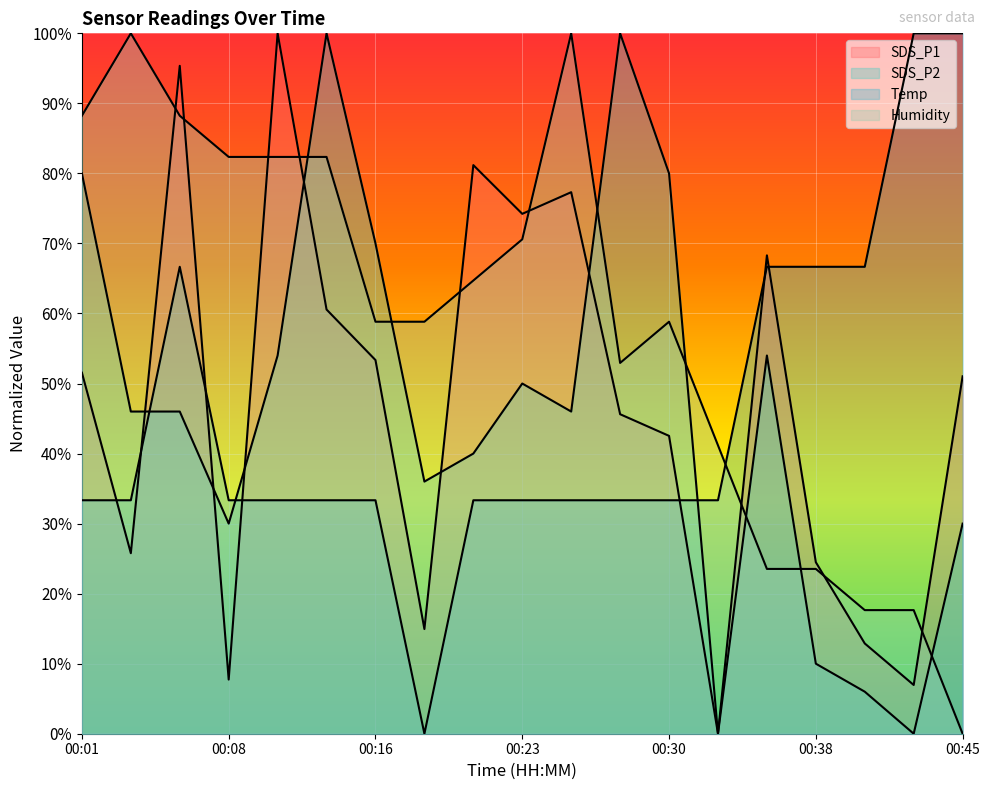

What is the greatest value displayed?

100.0